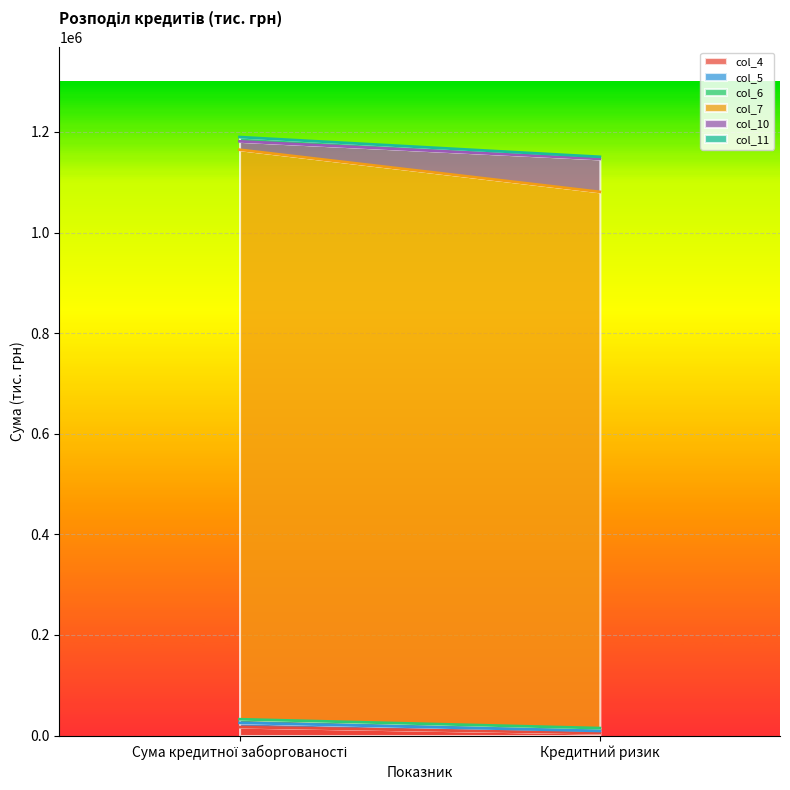

What is the average value of the col_11 series?

6355.4